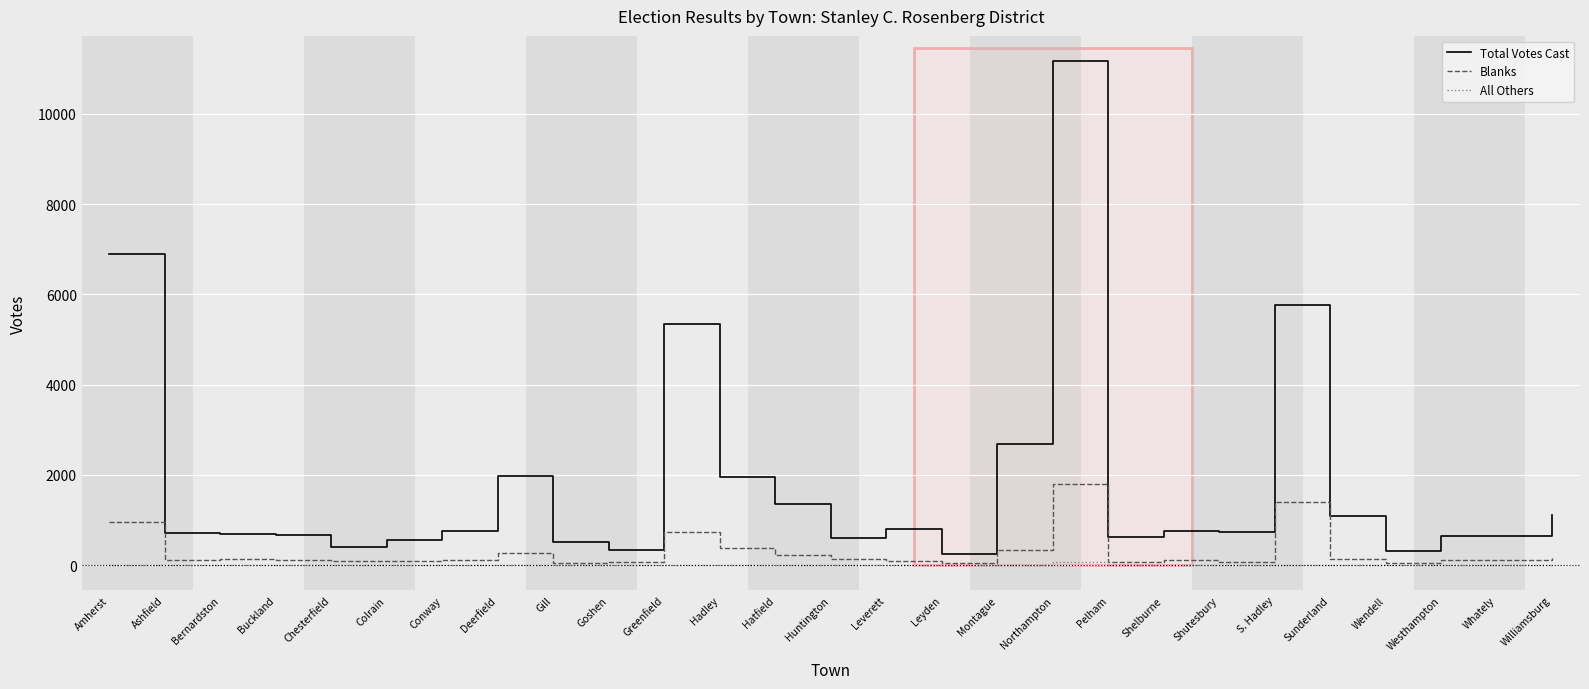

What is the lowest value of the Blanks series?

38